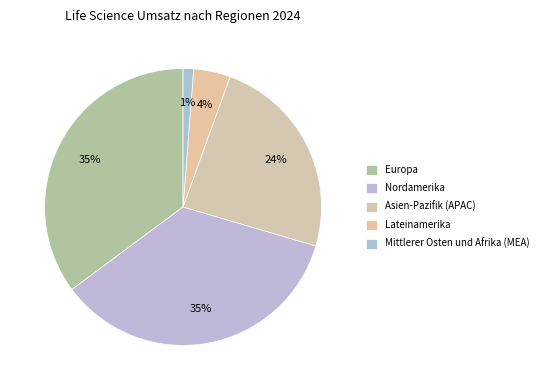

What is the largest slice in the pie chart?

Nordamerika